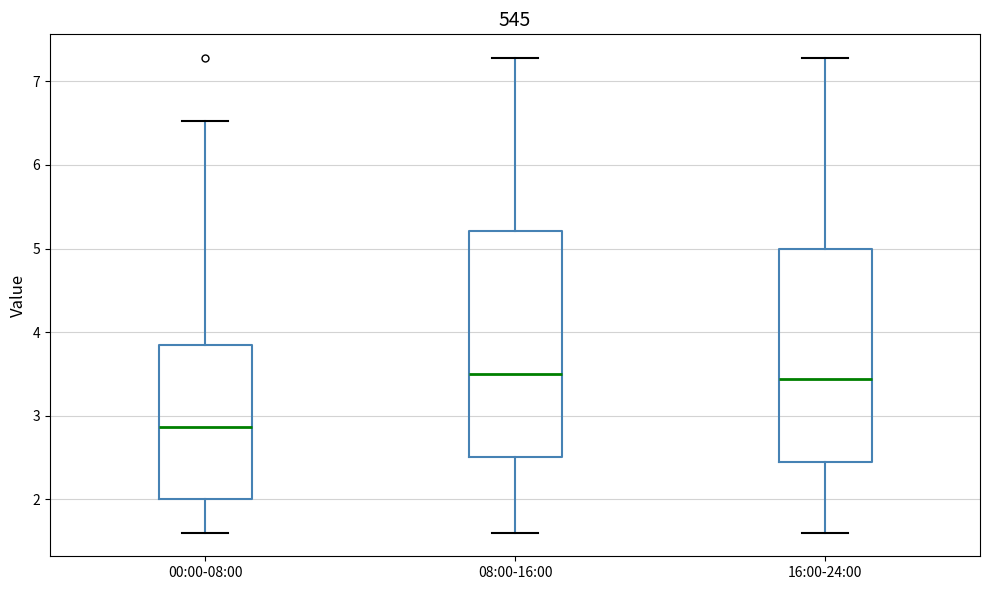

Reading left to right, transcribe this box plot: for each box, give where its median line is, the range the box spans, and where its two whiskers end, as read against the y-axis. The values are not printed on the chart, so give them approximately, as read against the axis.

00:00-08:00: median 2.9, box 2.0 to 3.8, whiskers 1.6 to 6.5
08:00-16:00: median 3.5, box 2.5 to 5.2, whiskers 1.6 to 7.3
16:00-24:00: median 3.4, box 2.5 to 5.0, whiskers 1.6 to 7.3